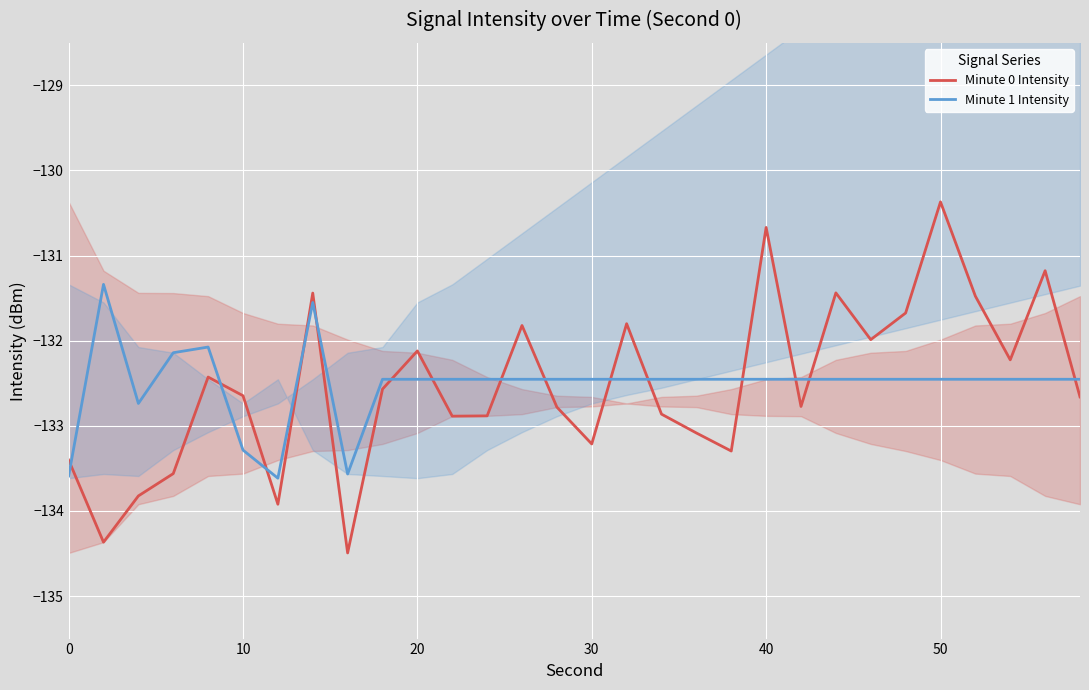

How many data points does each series have?

30